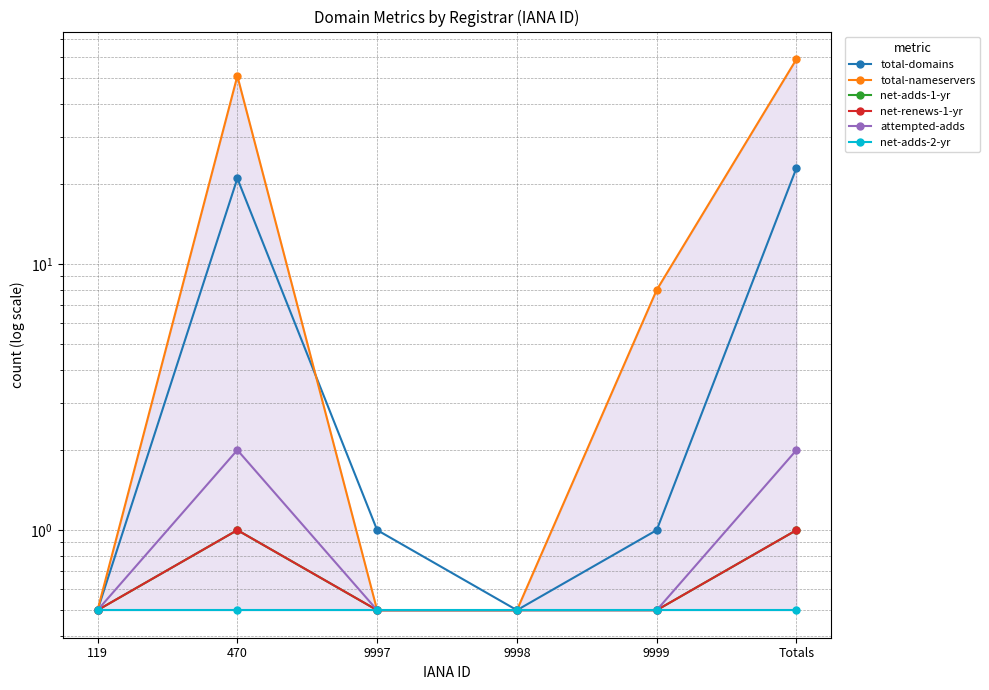

How many lines are shown in the chart?

6